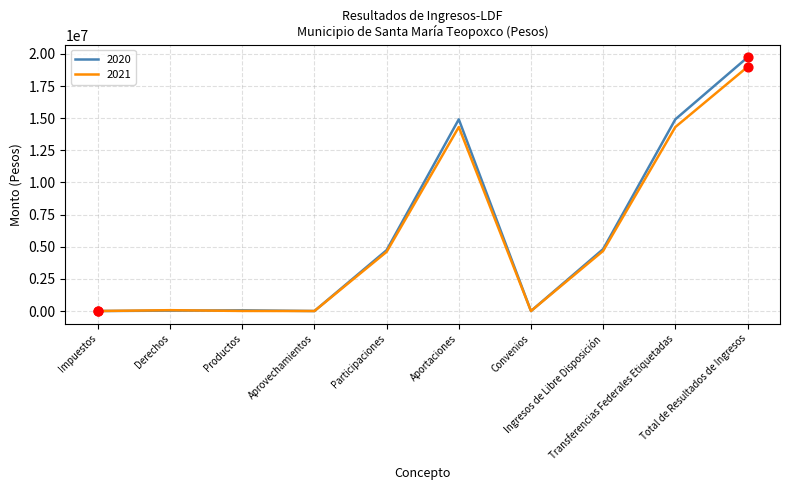

Which series has the widest spread of values?

2020